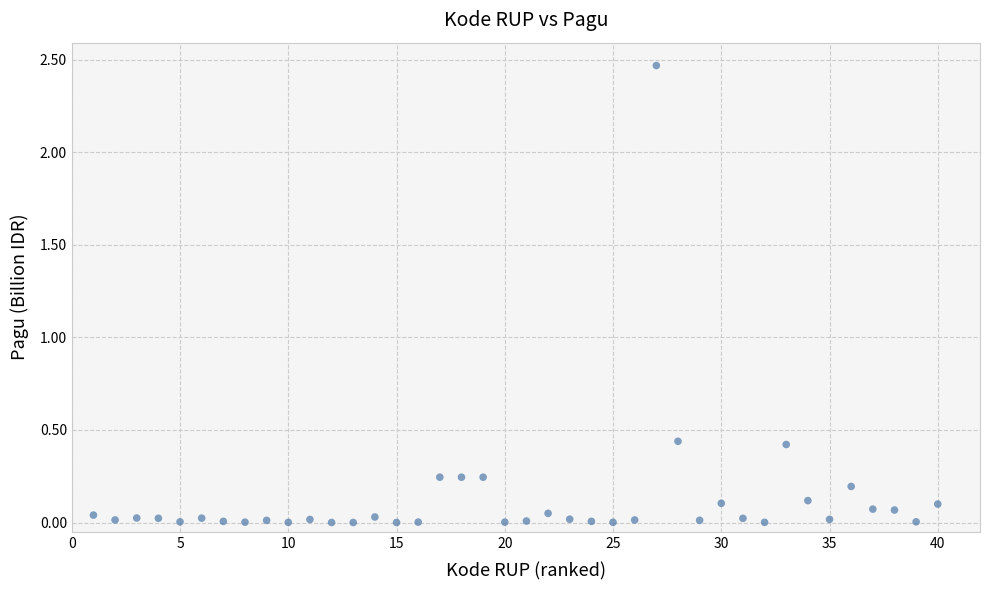

What is the range of X values (max minus min)?

39.0